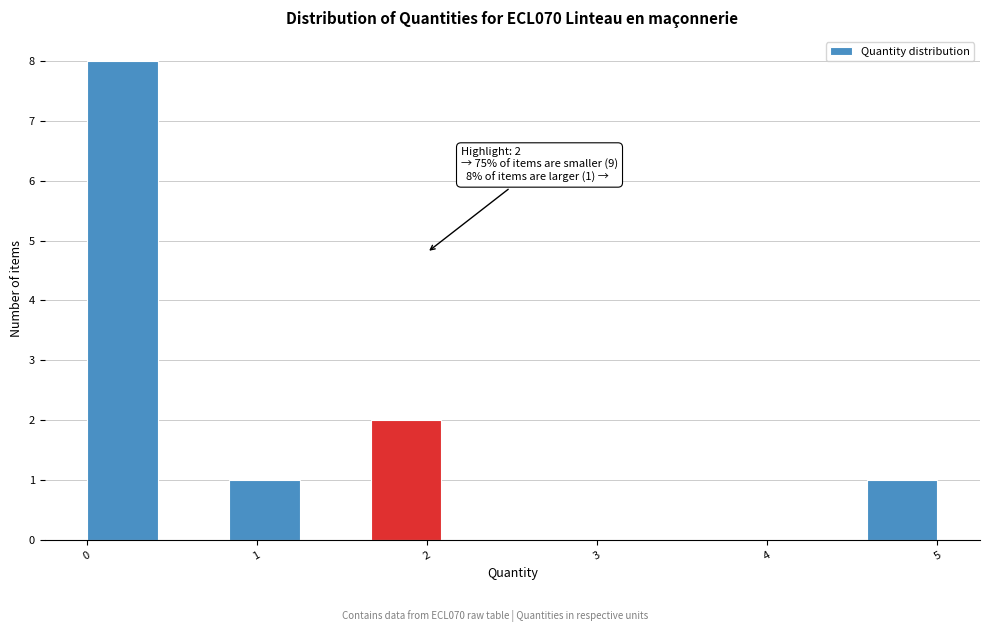

Over which range of the x-axis is the bar tallest?

0.0 to 0.4